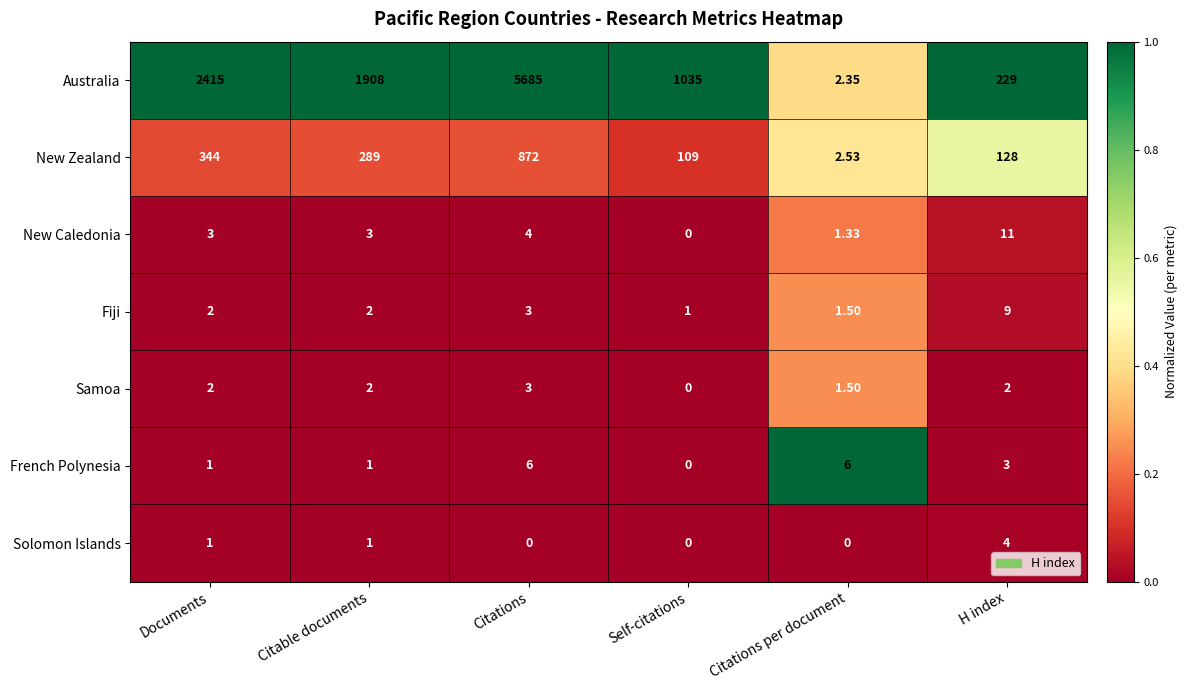

Where is New Zealand nearest to the value 437?

Documents